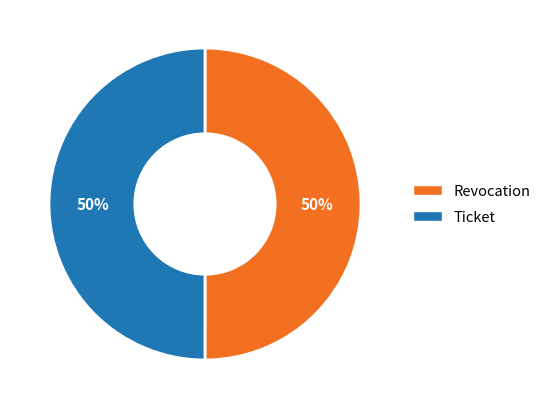

To the nearest percent, what is the average slice percentage?

50%